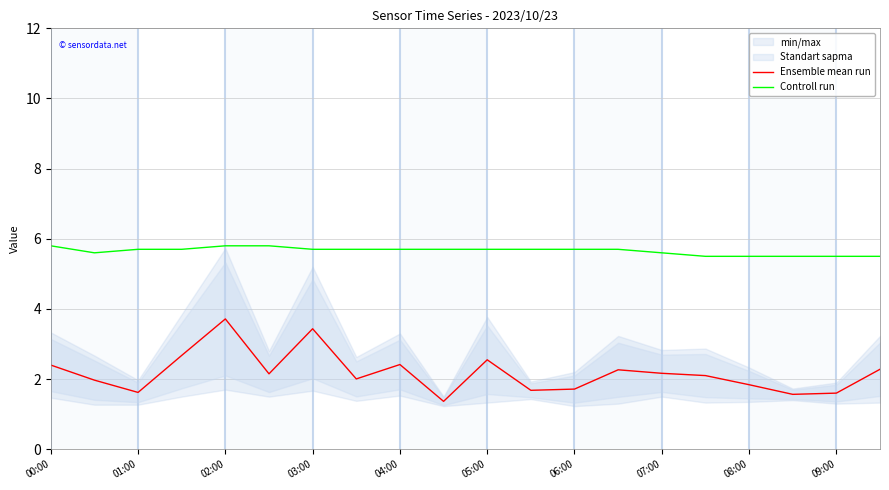

The Controll run series shows 5.7 at 04:00. True or false?

True